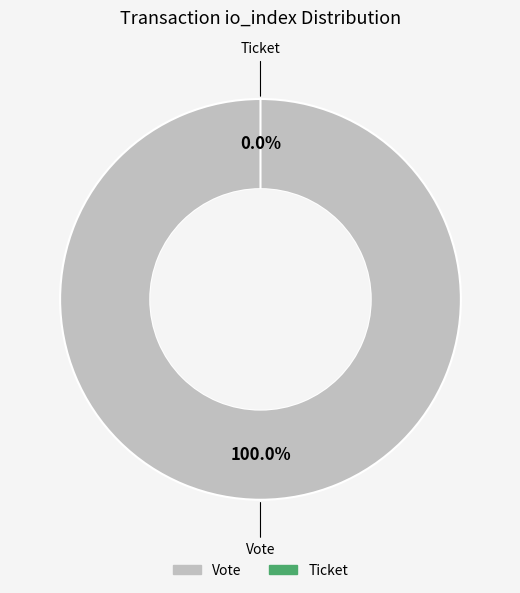

Which category has the biggest portion of the pie?

Vote (io_index=1)